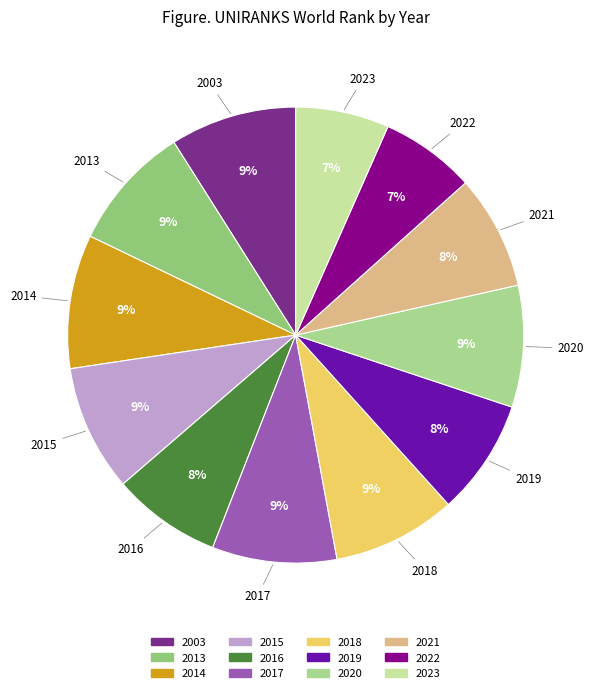

Approximately how many times larger is the value at 2016 compared to 2015?

0.9